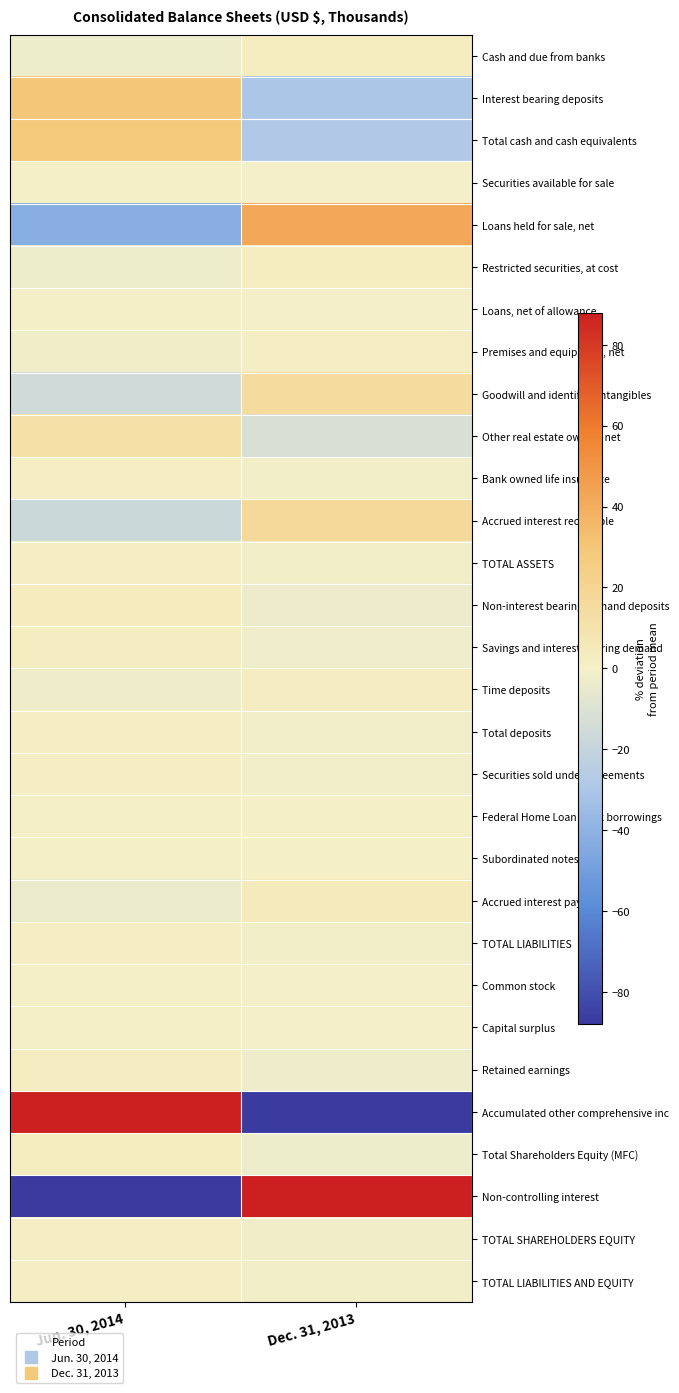

What is the spread (max minus min) of values at Jun. 30, 2014?

187.8